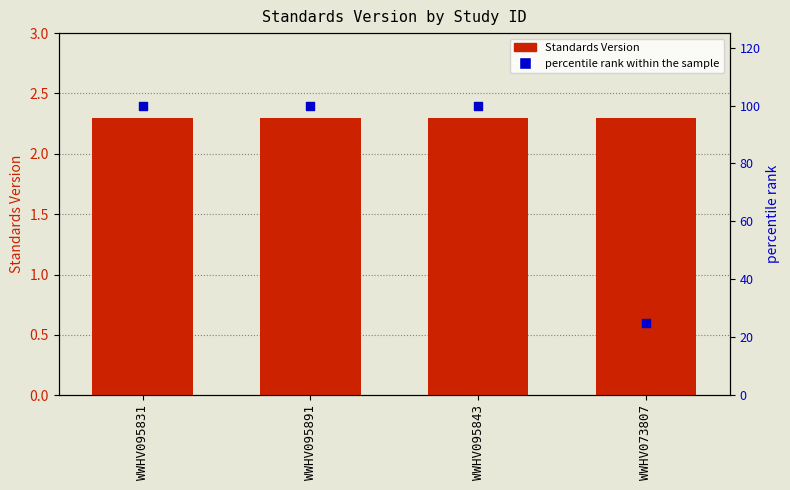

At which category is the sum across all series the highest?

WWHV095831